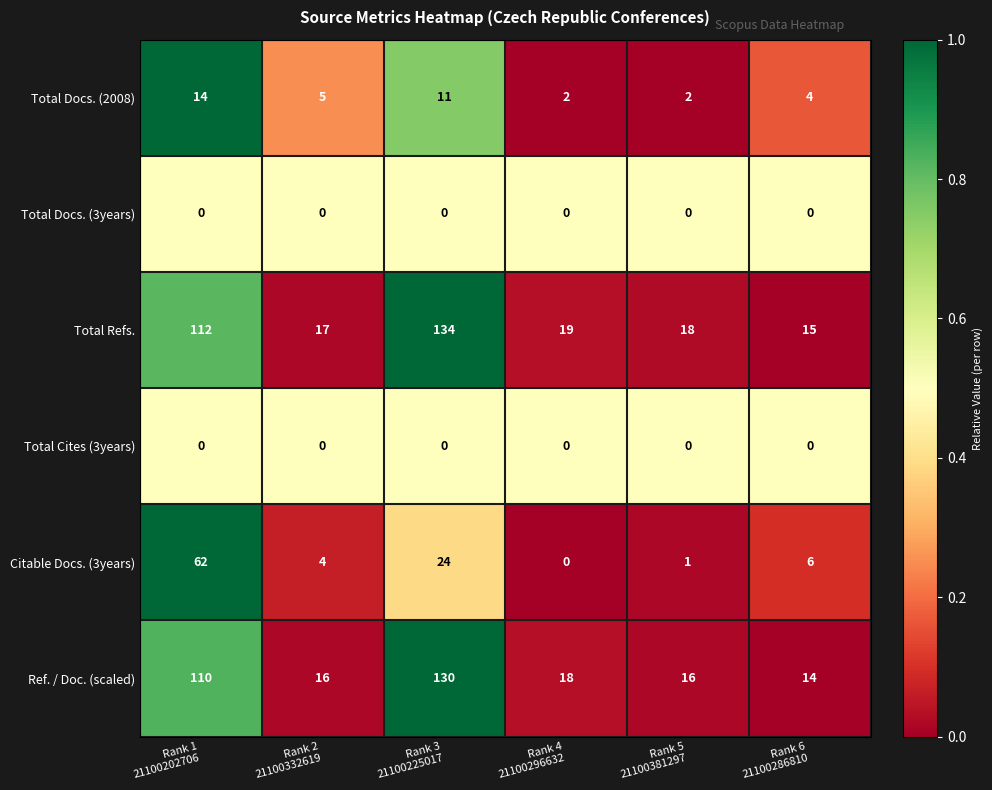

What is the sum of all Total Refs. values?

315